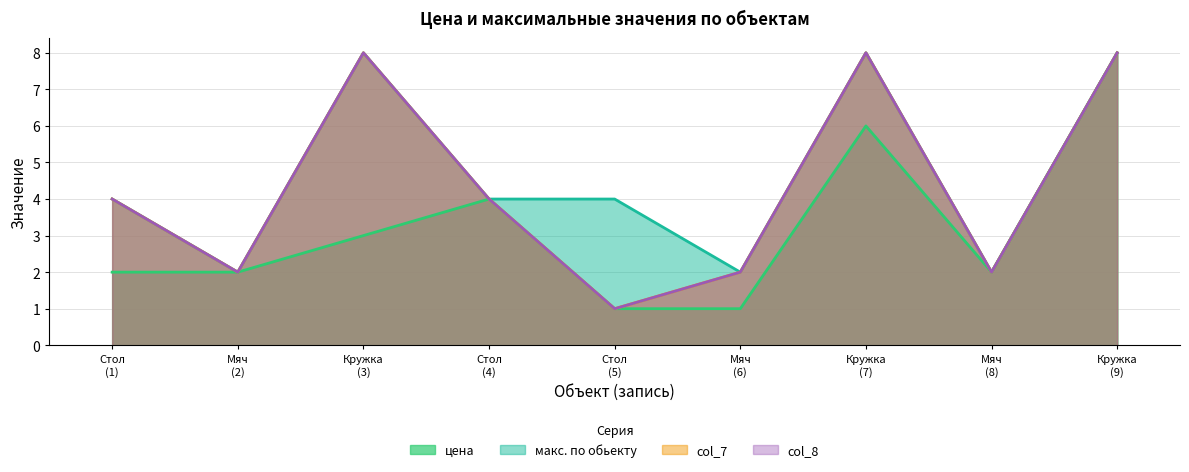

True or false: col_8 and цена intersect in this chart.

False